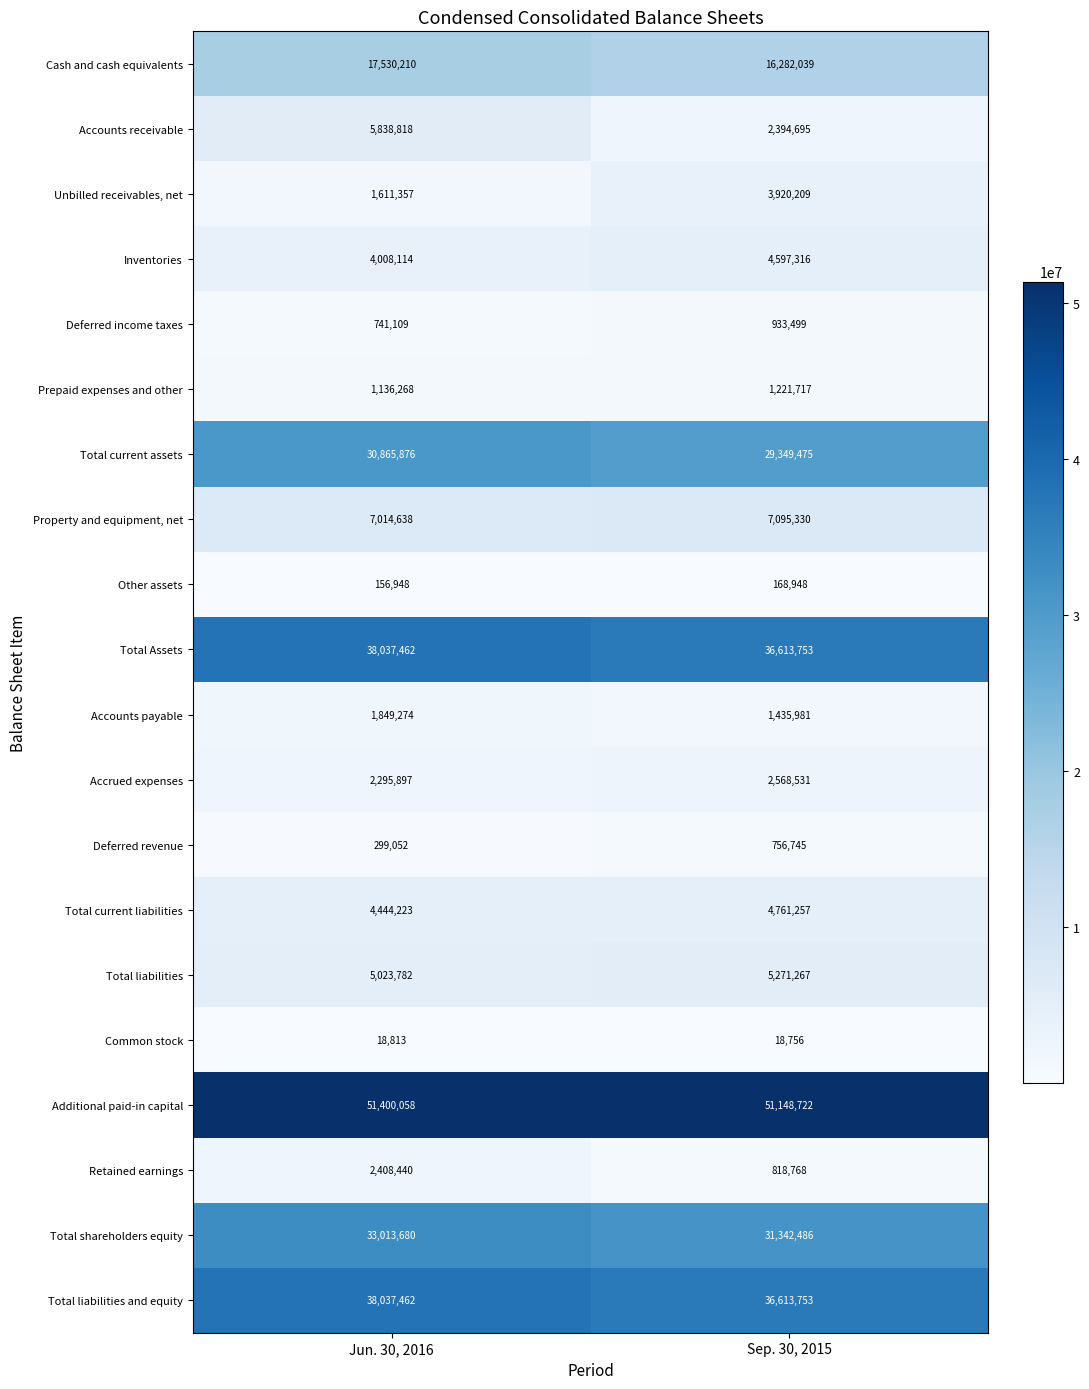

What is the difference between the maximum and minimum values in the Total Assets series?

1423709